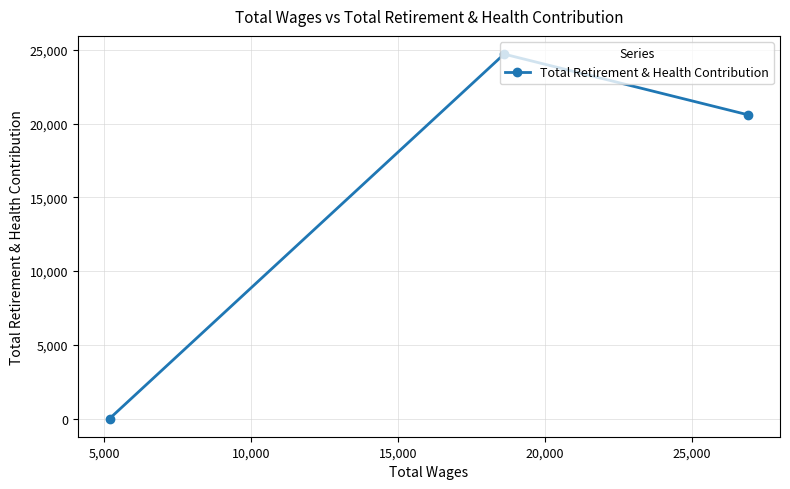

How many categories are shown in the chart?

3